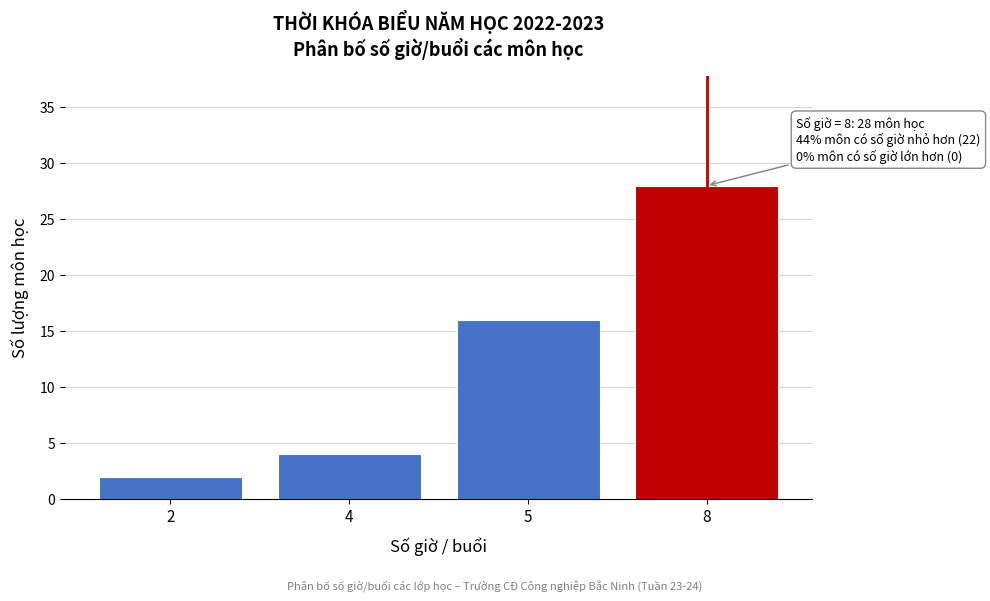

Reading left to right, what are all the values shown in this chart?

2=2	4=4	5=16	8=28